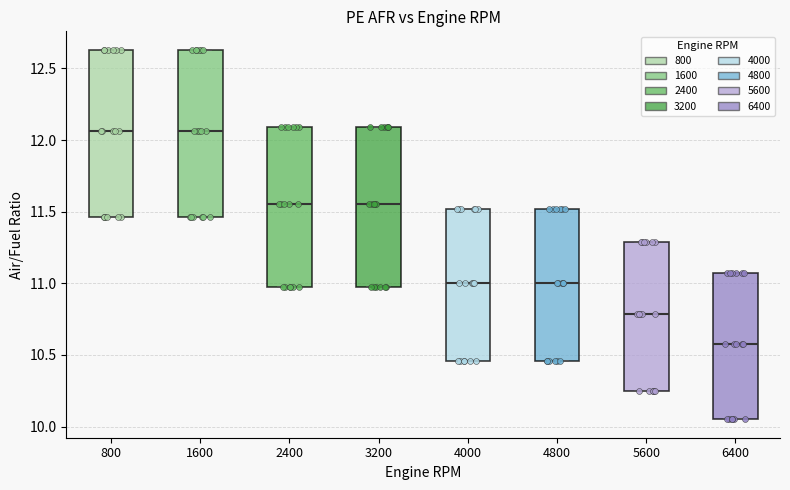

Reading left to right, read every box against the y-axis: the position of its median line, the range the box covers, and the ends of its whiskers. The values are not printed on the chart, so give them approximately, as read against the axis.

800: median 12.05, box 11.45 to 12.65, whiskers 11.45 to 12.65
1600: median 12.05, box 11.45 to 12.65, whiskers 11.45 to 12.65
2400: median 11.55, box 11.00 to 12.10, whiskers 11.00 to 12.10
3200: median 11.55, box 11.00 to 12.10, whiskers 11.00 to 12.10
4000: median 11.00, box 10.45 to 11.50, whiskers 10.45 to 11.50
4800: median 11.00, box 10.45 to 11.50, whiskers 10.45 to 11.50
5600: median 10.80, box 10.25 to 11.30, whiskers 10.25 to 11.30
6400: median 10.60, box 10.05 to 11.05, whiskers 10.05 to 11.05